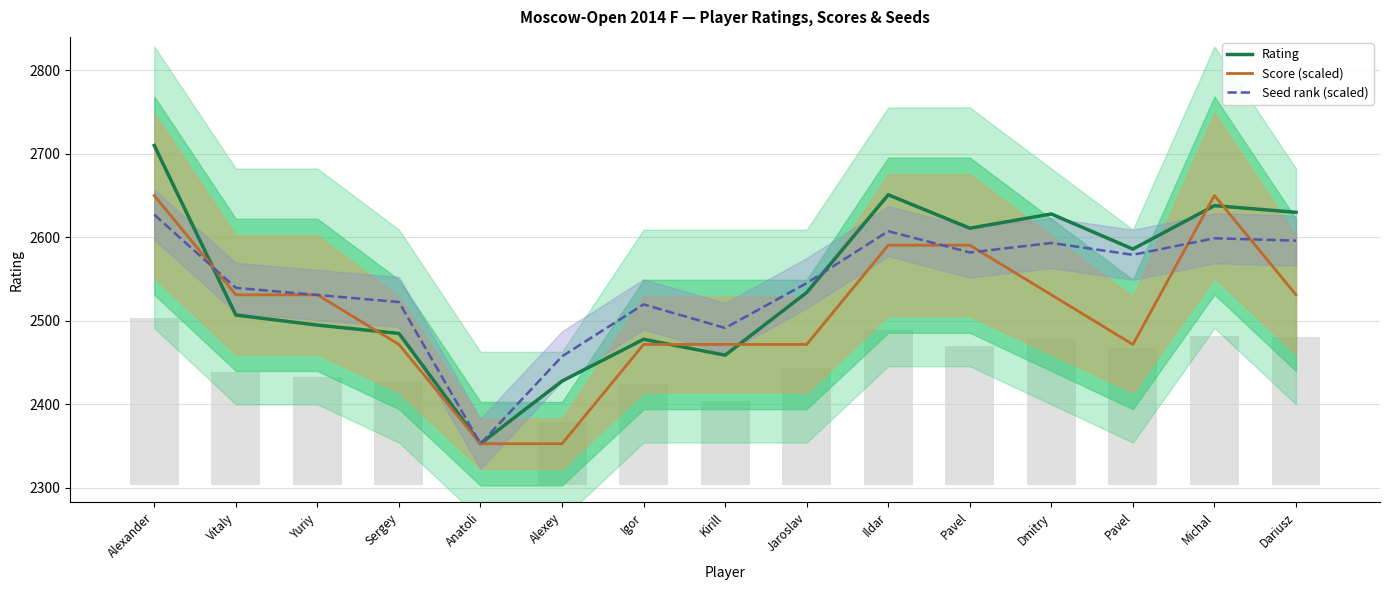

Reading left to right, transcribe all the data shown in this chart.

Rating: 2710.0	2507.0	2495.0	2485.0	2353.0	2428.0	2478.0	2459.0	2534.0	2651.0	2611.0	2628.0	2586.0	2638.0	2630.0
Score (scaled): 2650.1	2531.2	2531.2	2471.8	2353.0	2353.0	2471.8	2471.8	2471.8	2590.6	2590.6	2531.2	2471.8	2650.1	2531.2
Seed rank (scaled): 2627.2	2539.6	2531.1	2522.6	2353.0	2457.6	2519.8	2491.5	2545.2	2607.4	2582.0	2593.3	2579.1	2598.9	2596.1